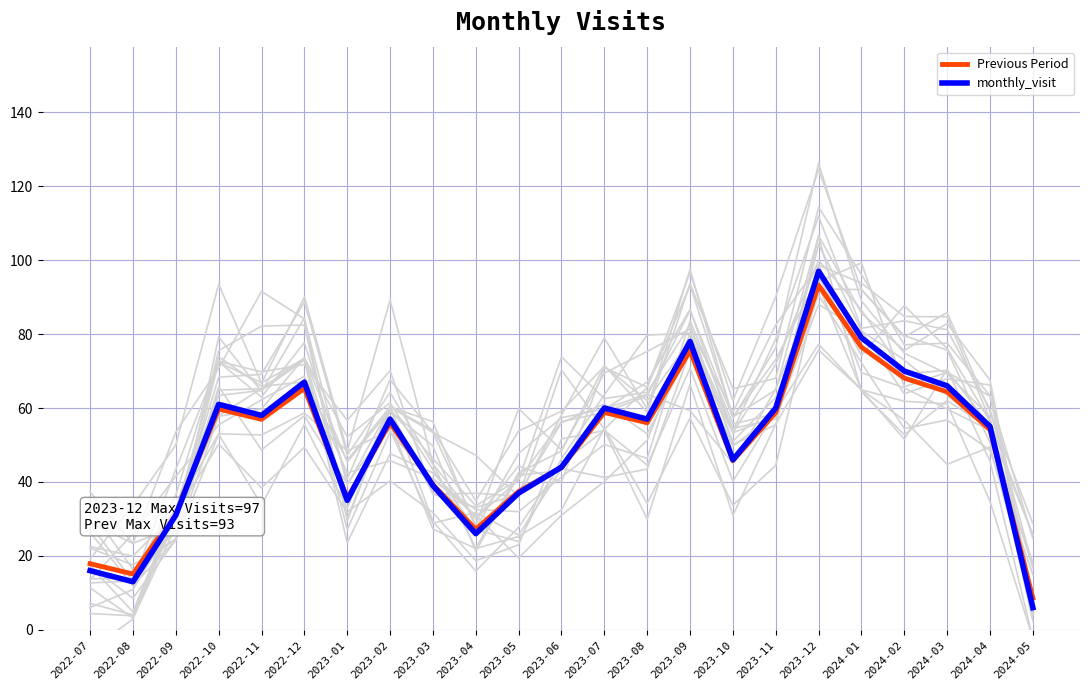

What are all the series names shown in the legend?

Previous Period, monthly_visit